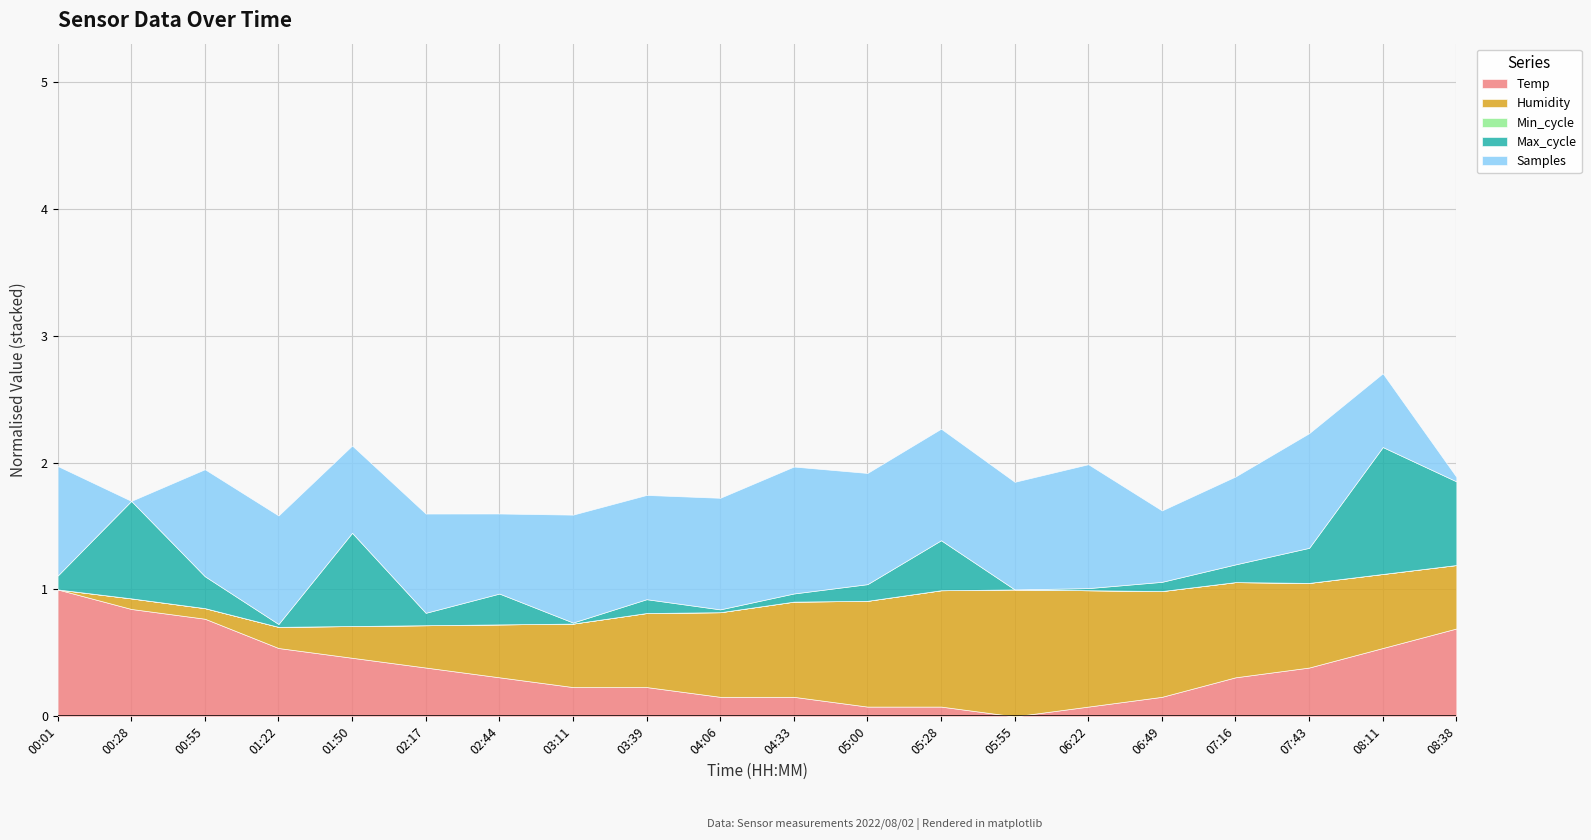

Which category has the highest value in the Temp series?

00:01